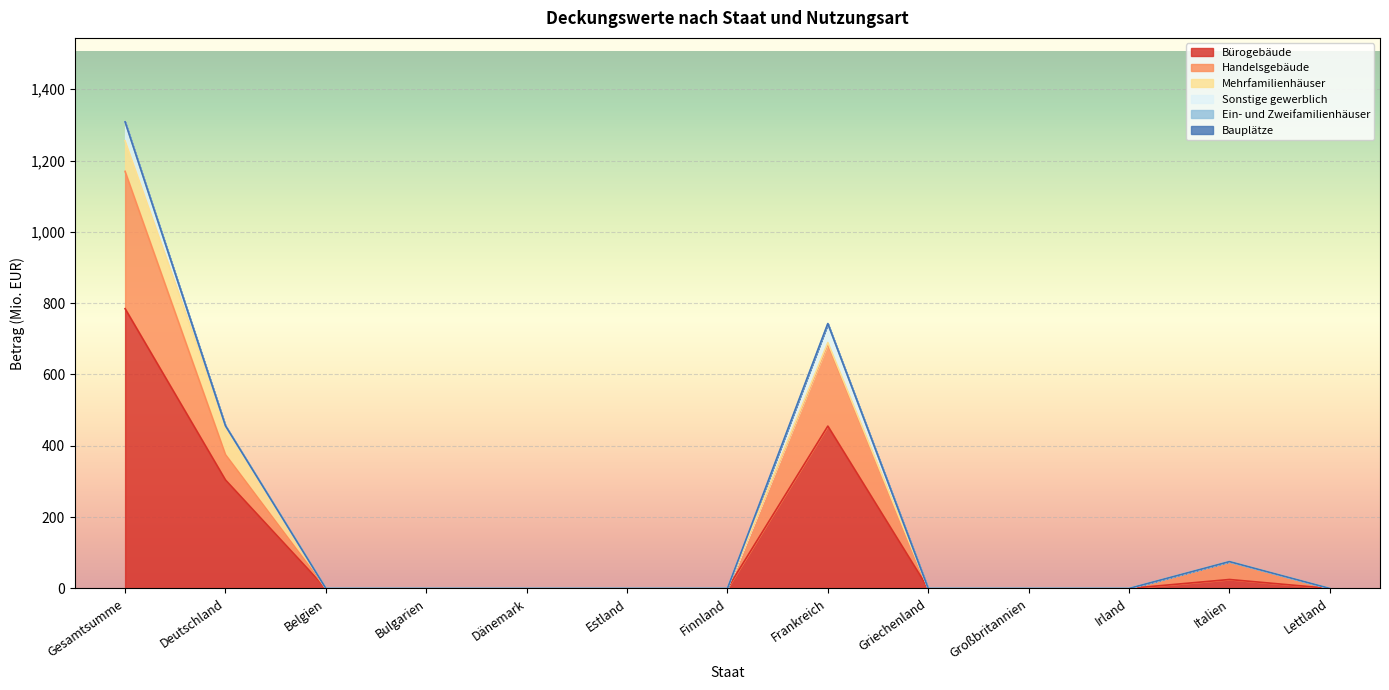

Reading left to right, what are all the values shown in this chart?

Bürogebäude: 784.6	304.2	0.0	0.0	0.0	0.0	0.0	455.3	0.0	0.0	0.0	25.1	0.0
Handelsgebäude: 385.0	70.9	0.0	0.0	0.0	0.0	0.0	229.6	0.0	0.0	0.0	50.2	0.0
Mehrfamilienhäuser: 85.8	81.1	0.0	0.0	0.0	0.0	0.0	4.7	0.0	0.0	0.0	0.0	0.0
Sonstige gewerblich: 53.0	0.0	0.0	0.0	0.0	0.0	0.0	53.0	0.0	0.0	0.0	0.0	0.0
Ein- und Zweifamilienhäuser: 0.0	0.0	0.0	0.0	0.0	0.0	0.0	0.0	0.0	0.0	0.0	0.0	0.0
Bauplätze: 0.0	0.0	0.0	0.0	0.0	0.0	0.0	0.0	0.0	0.0	0.0	0.0	0.0